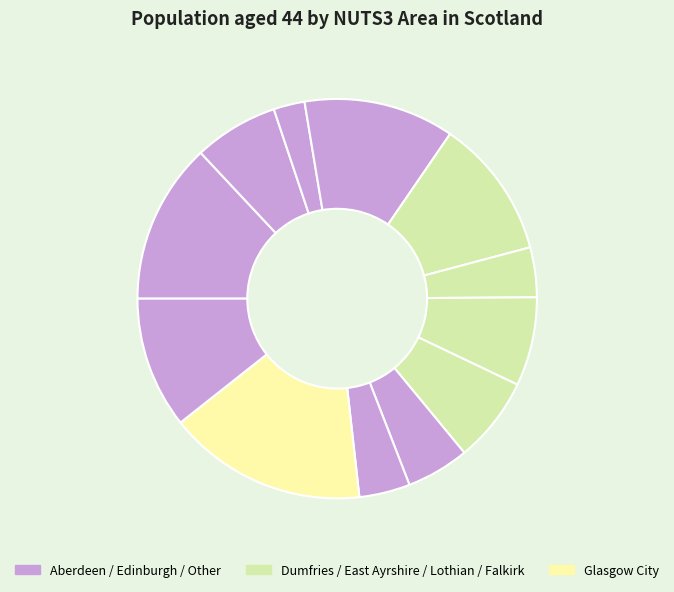

Count the number of slices in the pie.

12